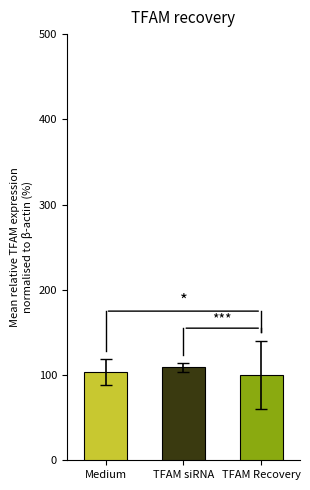

Reading left to right, list all the values displayed in this chart.

Medium=103.6	TFAM siRNA=109.0	TFAM Recovery=100.0